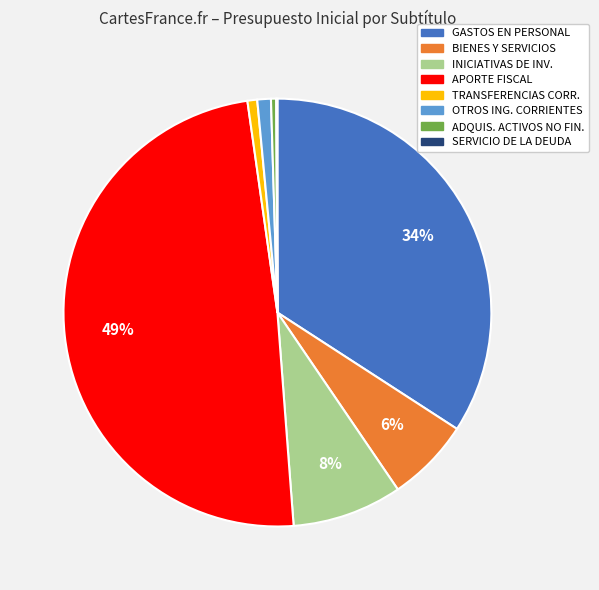

Does any single category account for the majority?

No